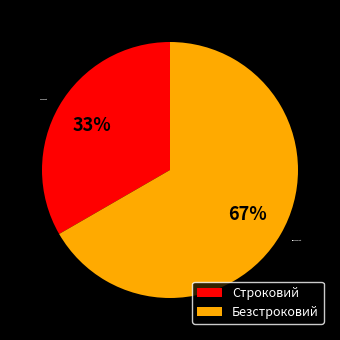

Is it true that Строковий is 44% of the pie?

False